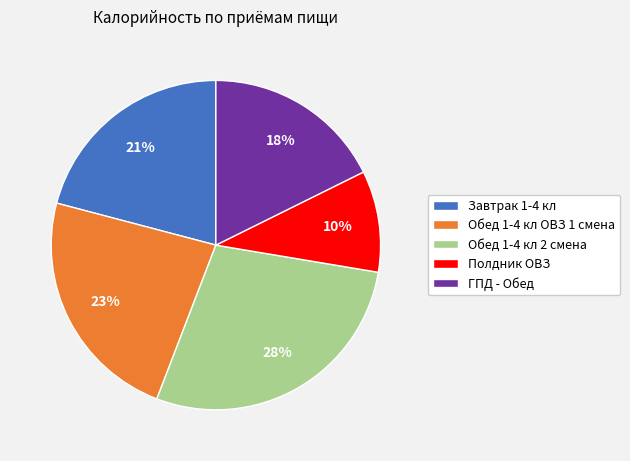

What is the largest slice in the pie chart?

Обед 1-4 кл 2 смена